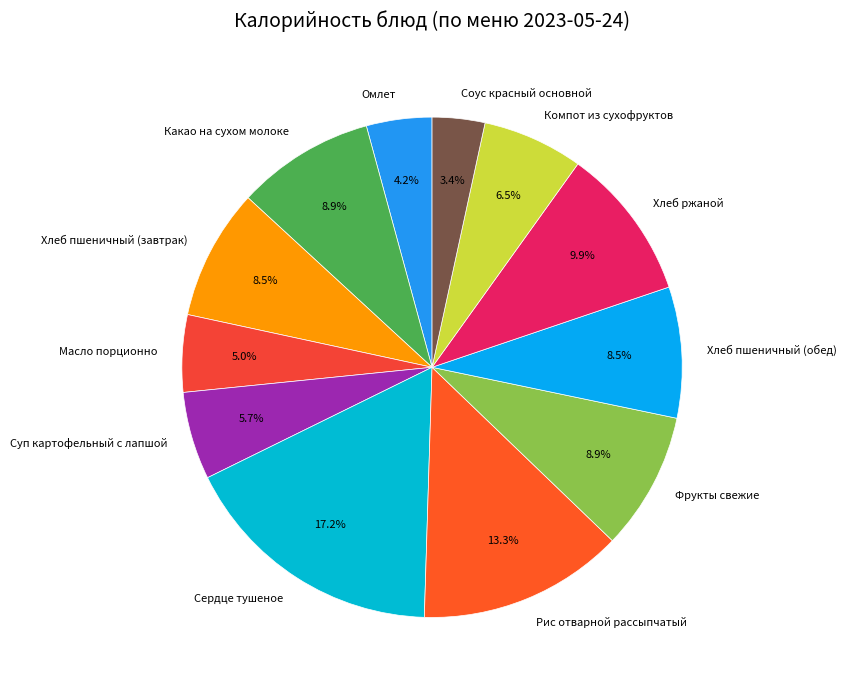

To the nearest percent, what is the difference between the largest and smallest slice percentages?

14%